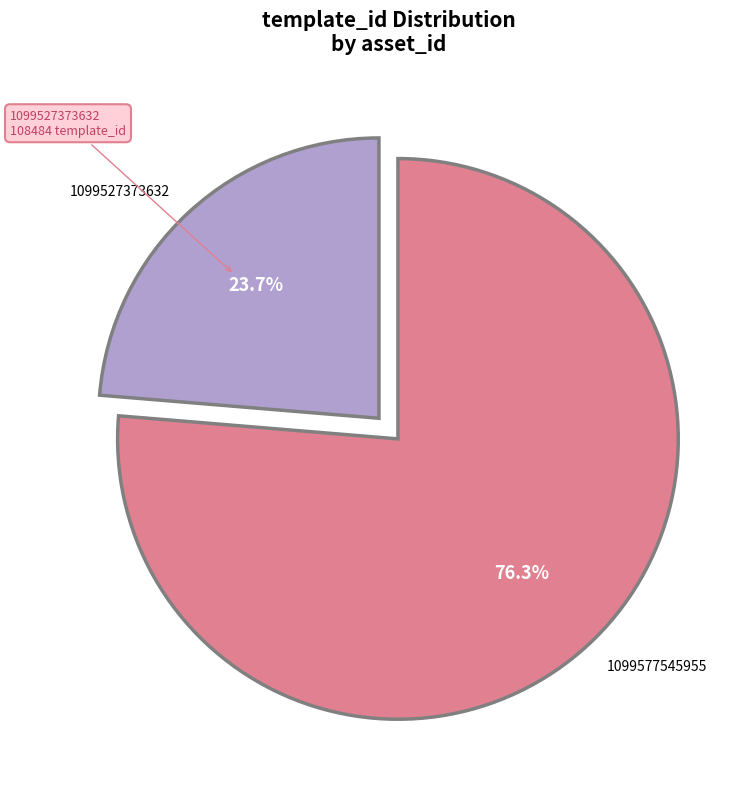

Count the number of slices in the pie.

2